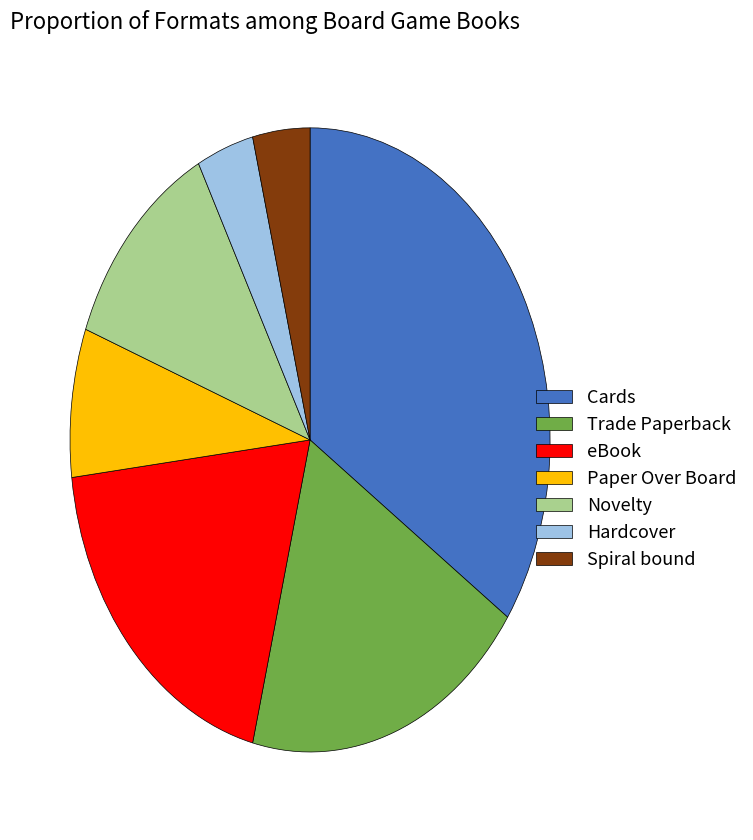

Is it true that Novelty is 12% of the pie?

True